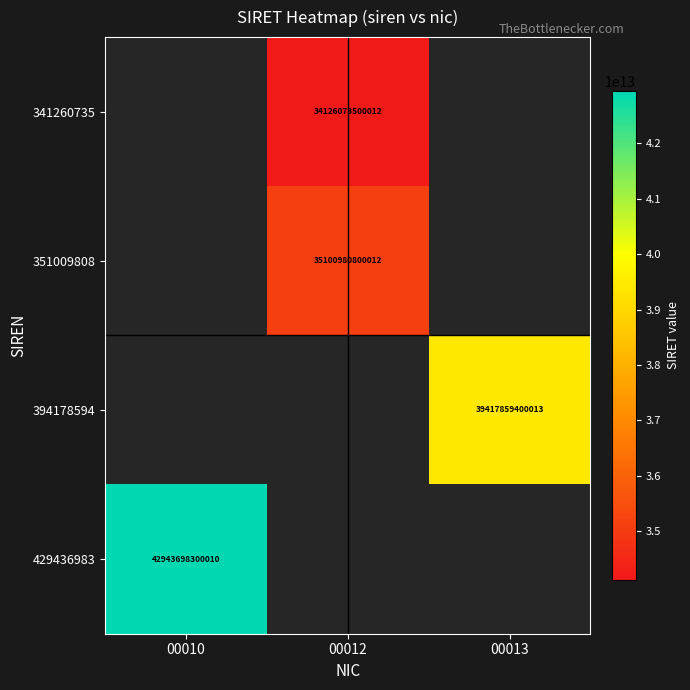

The 351009808 series shows 62958712827754 at 00012. True or false?

False